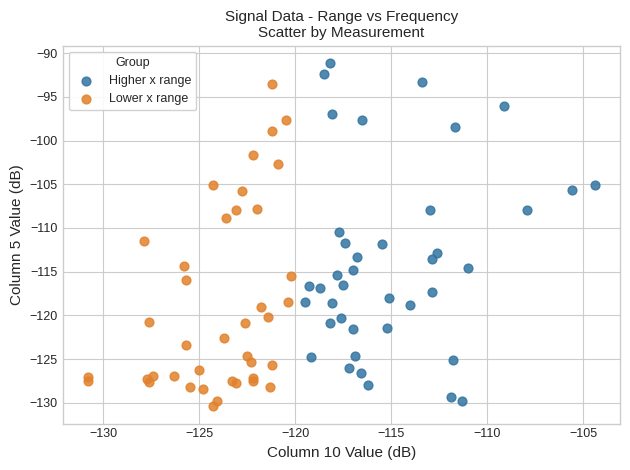

Which series reaches the maximum Y coordinate?

Higher x range